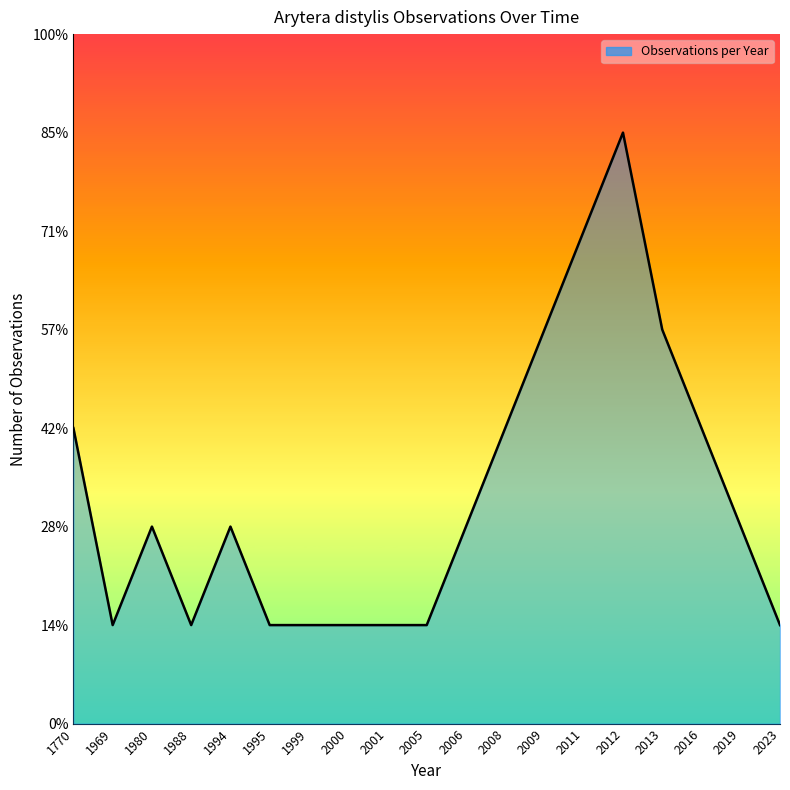

The chart shows a value of 6 at 2012. True or false?

True